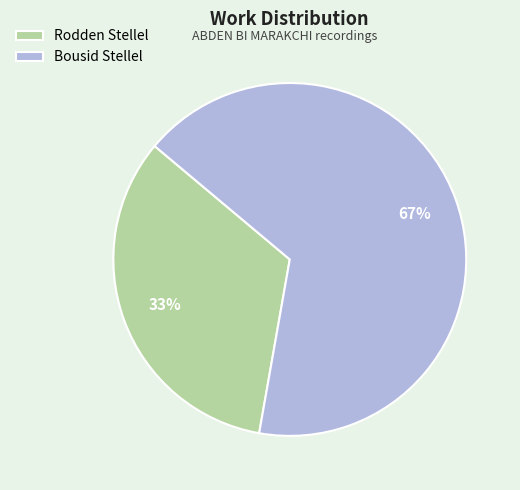

Rank the categories by value from highest to lowest.

Bousid Stellel, Rodden Stellel